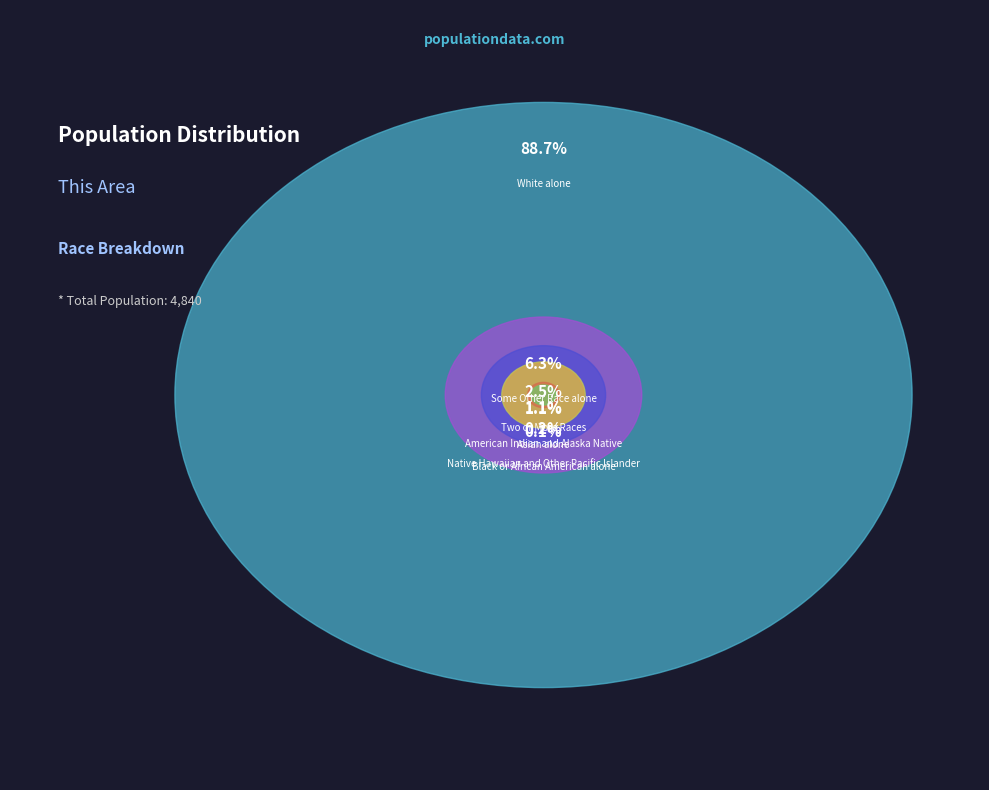

What is the change in value from White alone to Two or More Races?

-4171